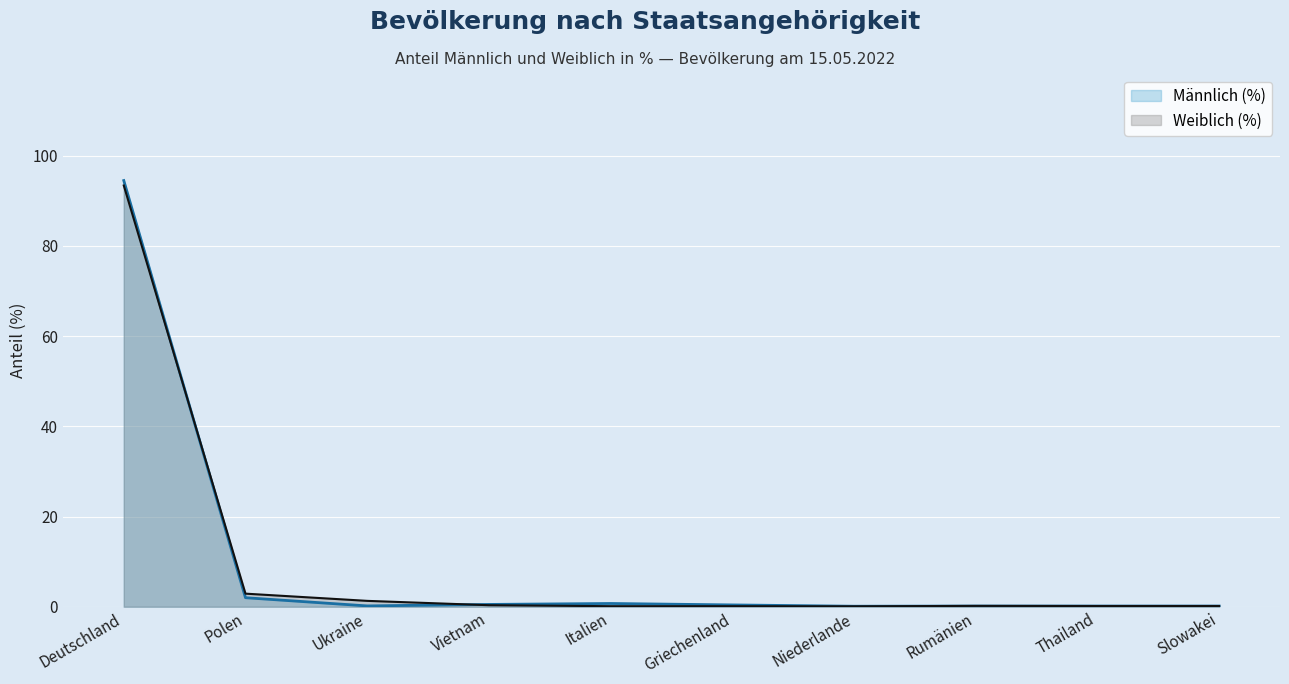

What is the difference between the maximum and second lowest values in the Weiblich (%) series?

93.3